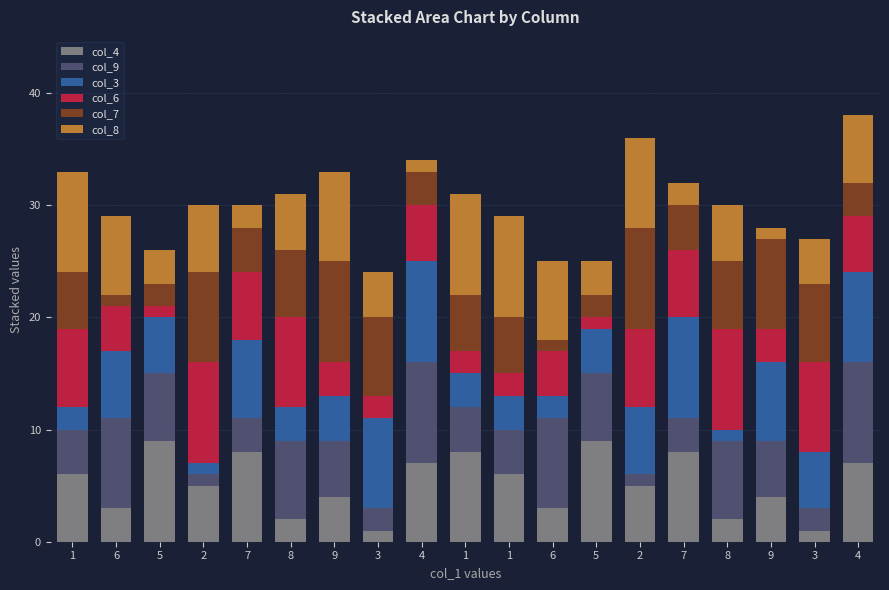

What is the approximate value of col_6 at 4?

5